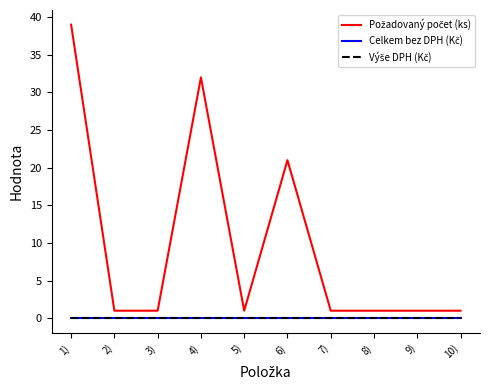

What is the label of the 2nd point from the left?

2)